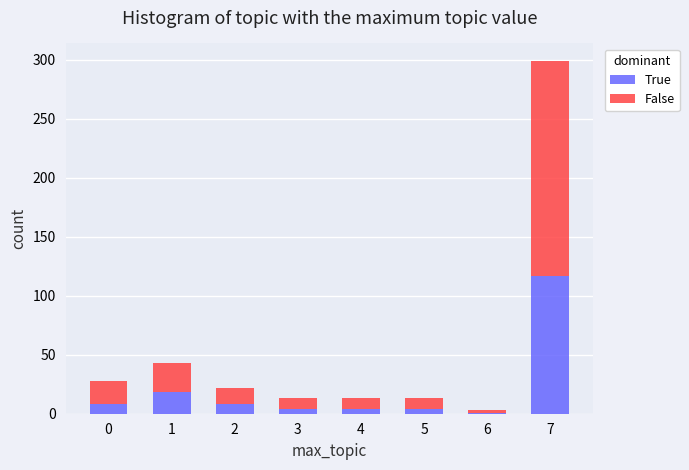

Reading left to right, what are the values for True?

8	18	8	4	4	4	1	117